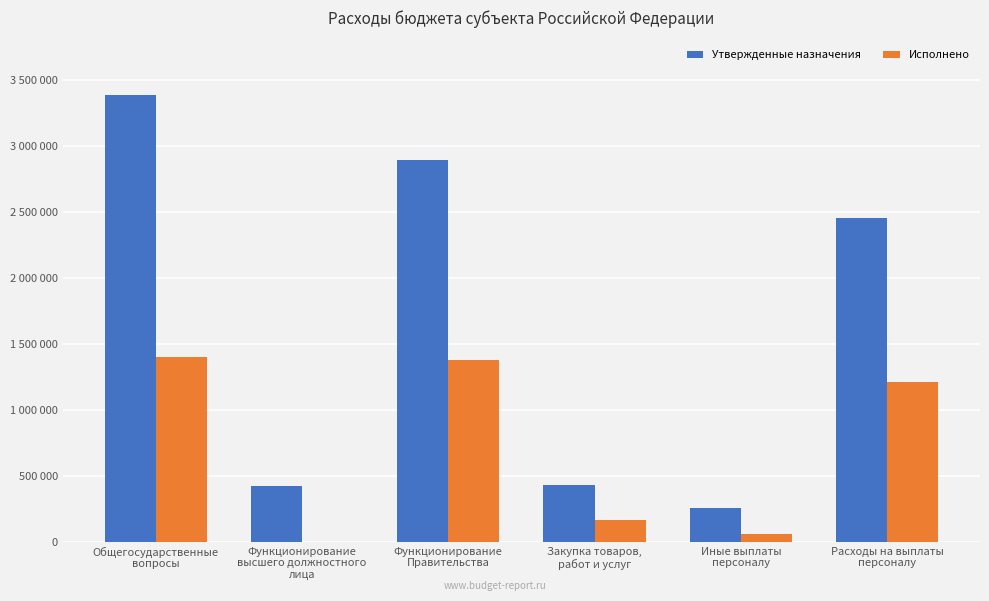

What is the difference between the Утвержденные назначения values at Функционирование
Правительства and Иные выплаты
персоналу?

2636200.0